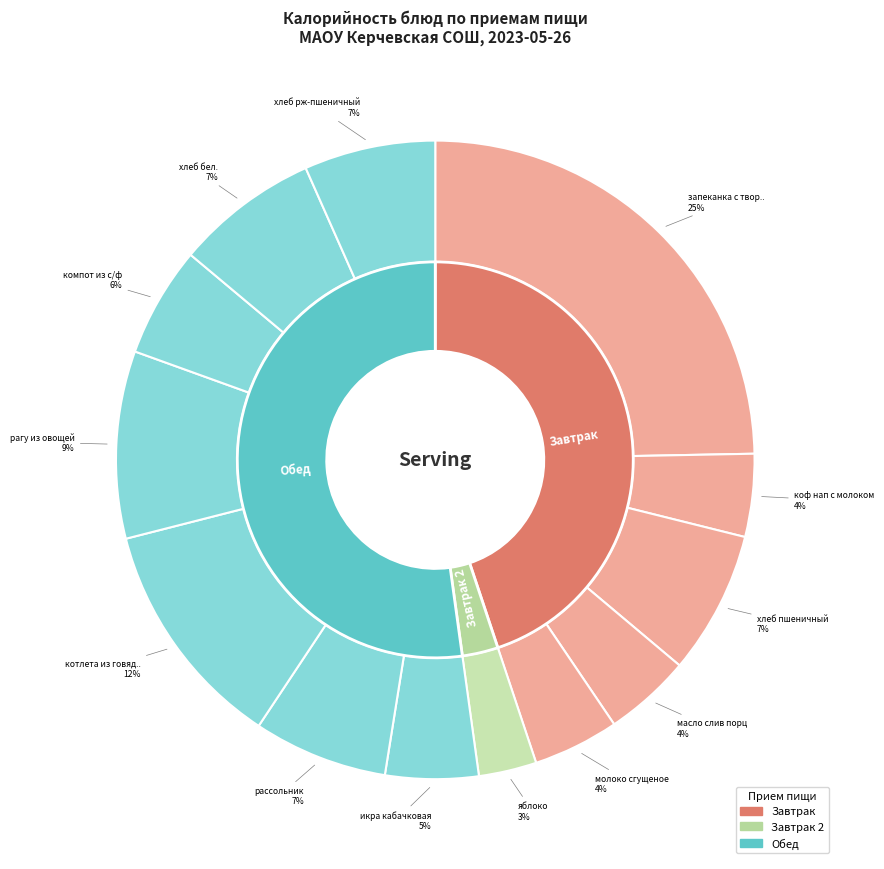

What portion of the pie excludes хлеб пшеничный?

92.8%